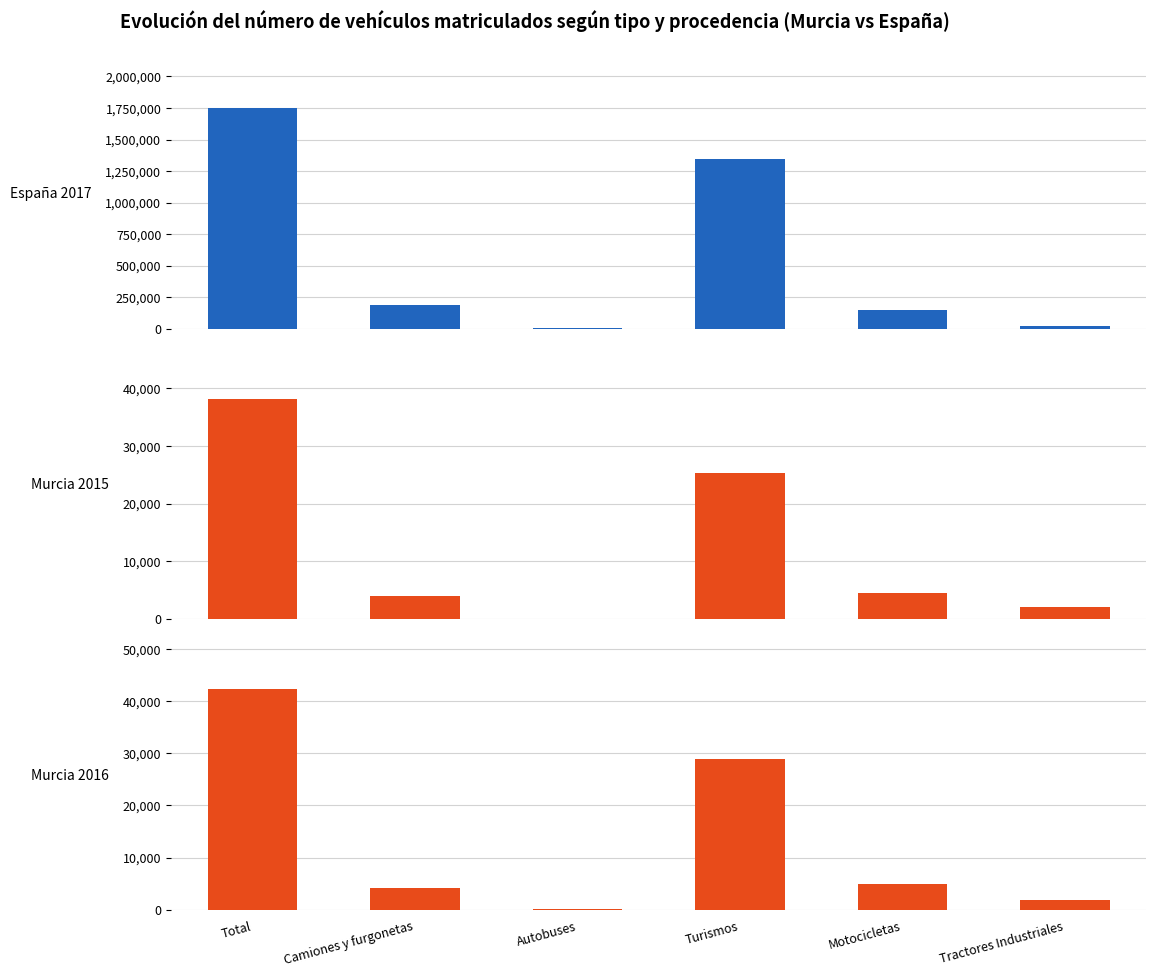

Which label corresponds to the largest value in the chart?

Total